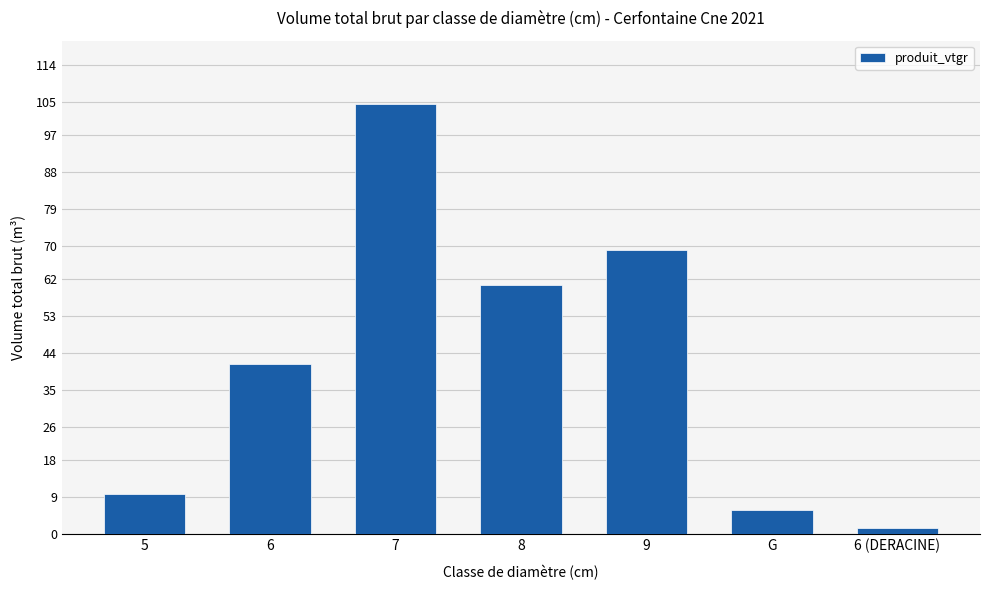

What is the greatest value displayed?

104.7